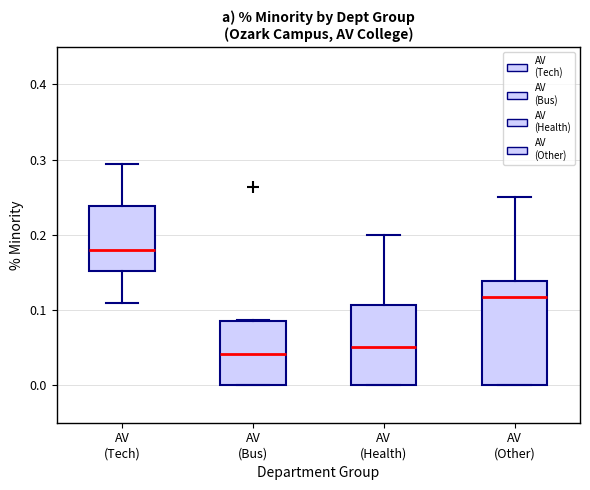

Where does the upper whisker of the box for AV (Other) end on the y-axis? The values are not printed on the chart, so give them approximately, as read against the axis.

0.25